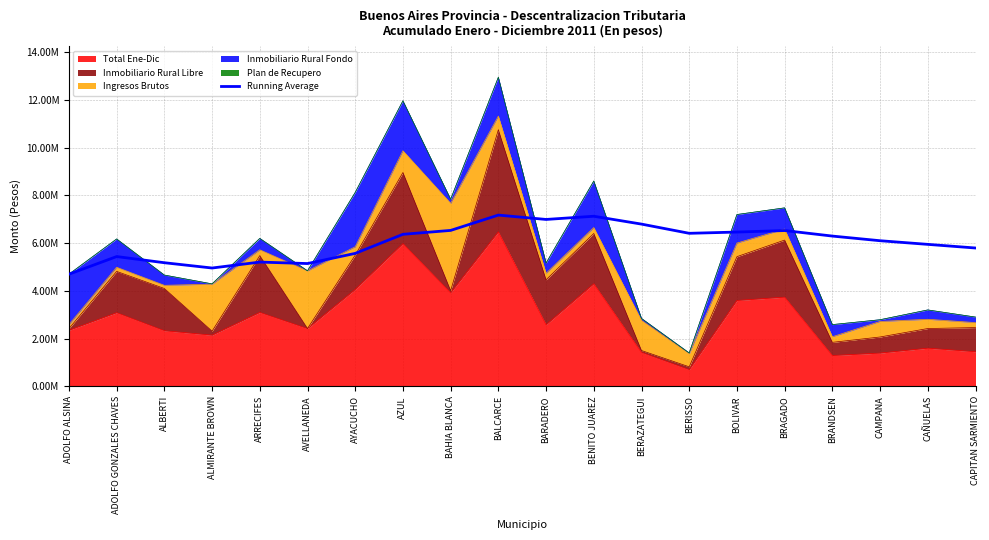

Is it true that the value at CAMPANA is 4136432.1?

False